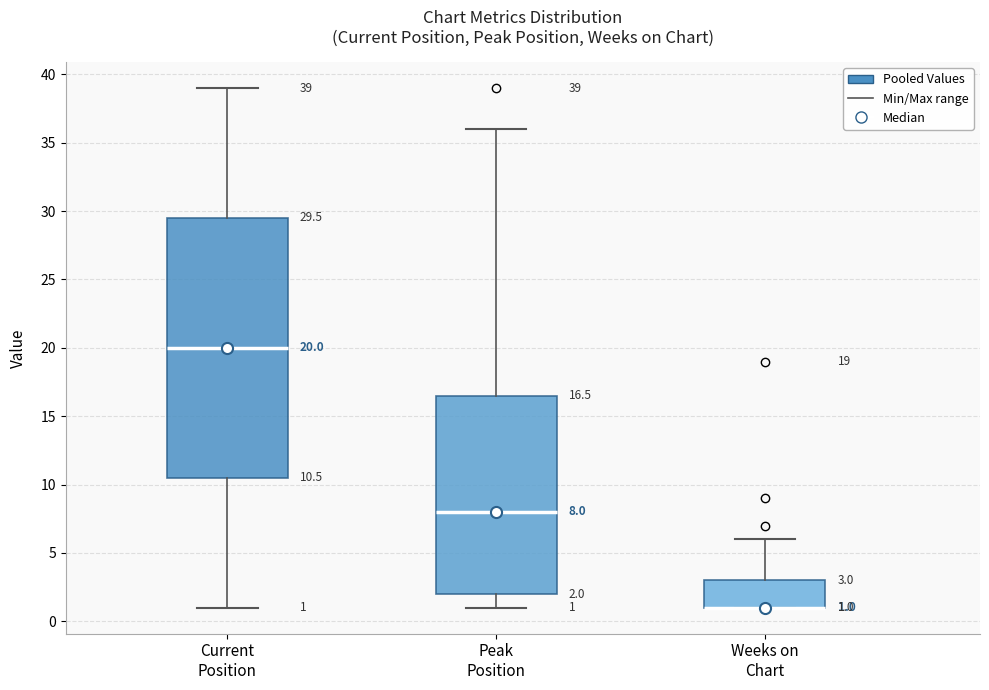

Which box is the tallest, from its lower edge to its upper edge?

Current Position